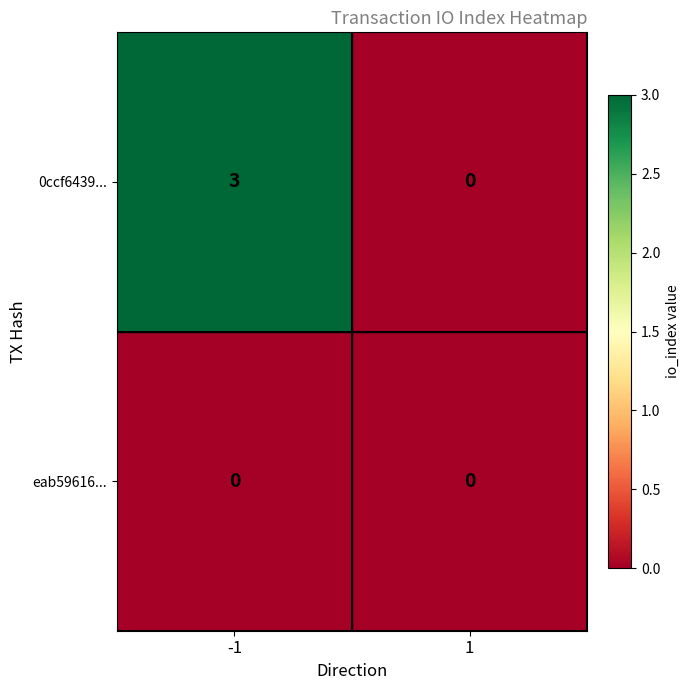

Between -1 and 1, which series saw the biggest shift?

0ccf6439...